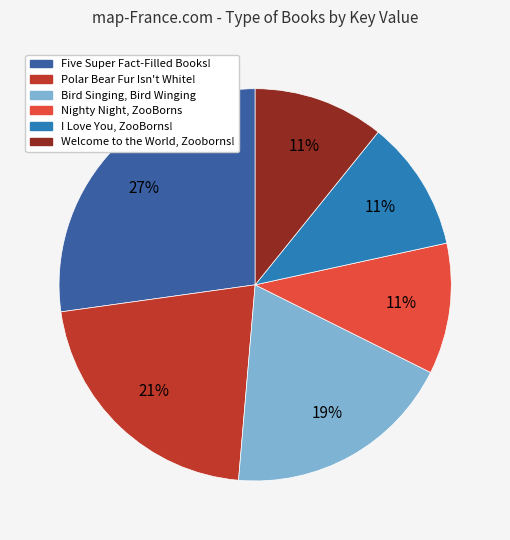

To the nearest percent, what portion does Five Super Fact-Filled Books! represent?

27%